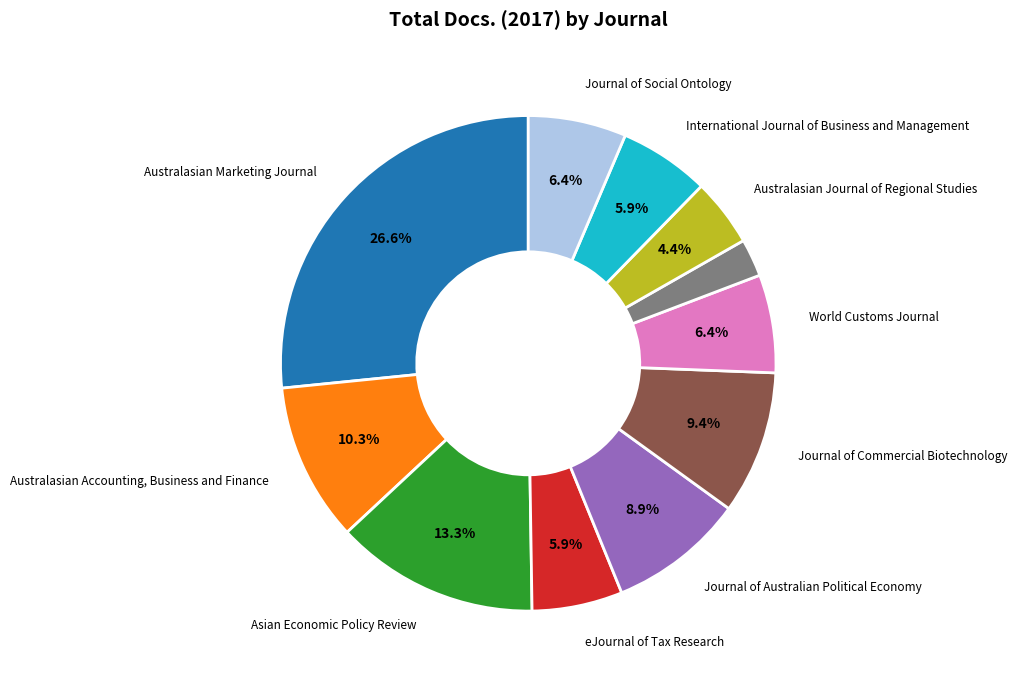

Does any single category account for the majority?

No